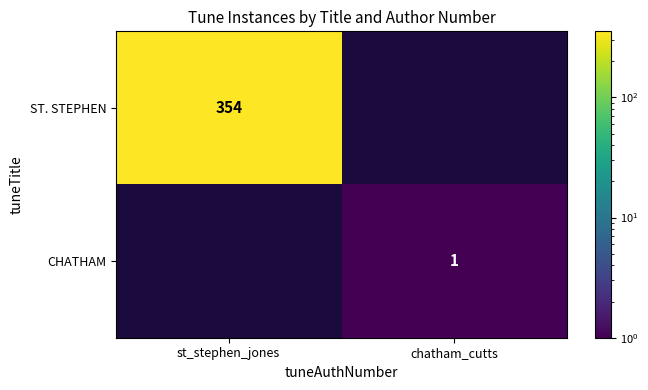

Is the value of CHATHAM at chatham_cutts greater than the value of ST. STEPHEN at st_stephen_jones?

No